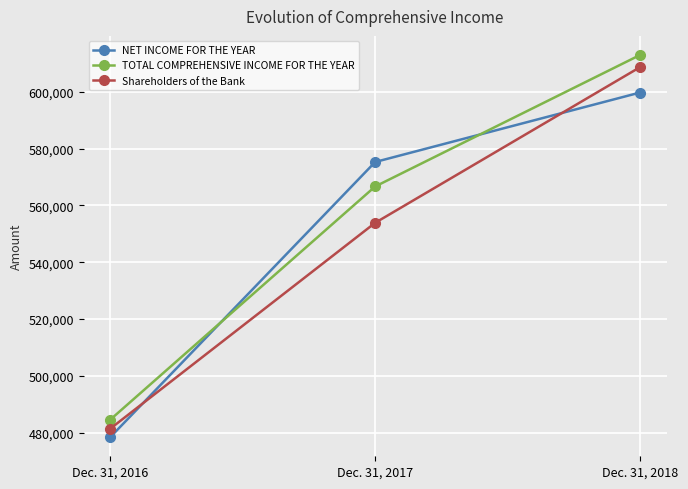

What is the difference between the maximum and minimum values in the TOTAL COMPREHENSIVE INCOME FOR THE YEAR series?

128312